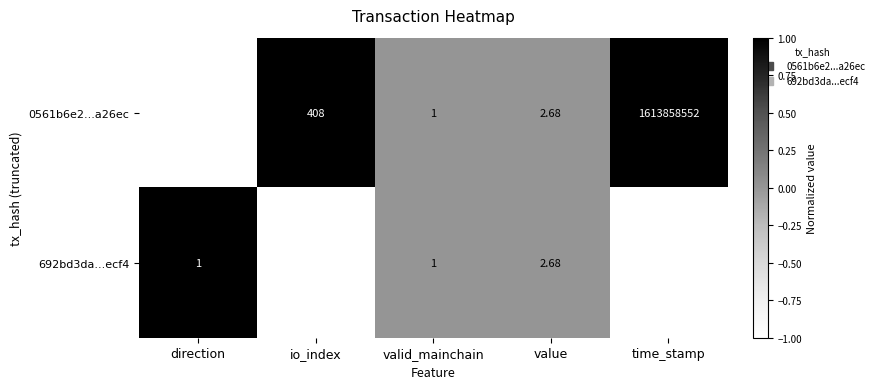

Rank the categories by 0561b6e2...a26ec value from lowest to highest.

direction, valid_mainchain, value, io_index, time_stamp